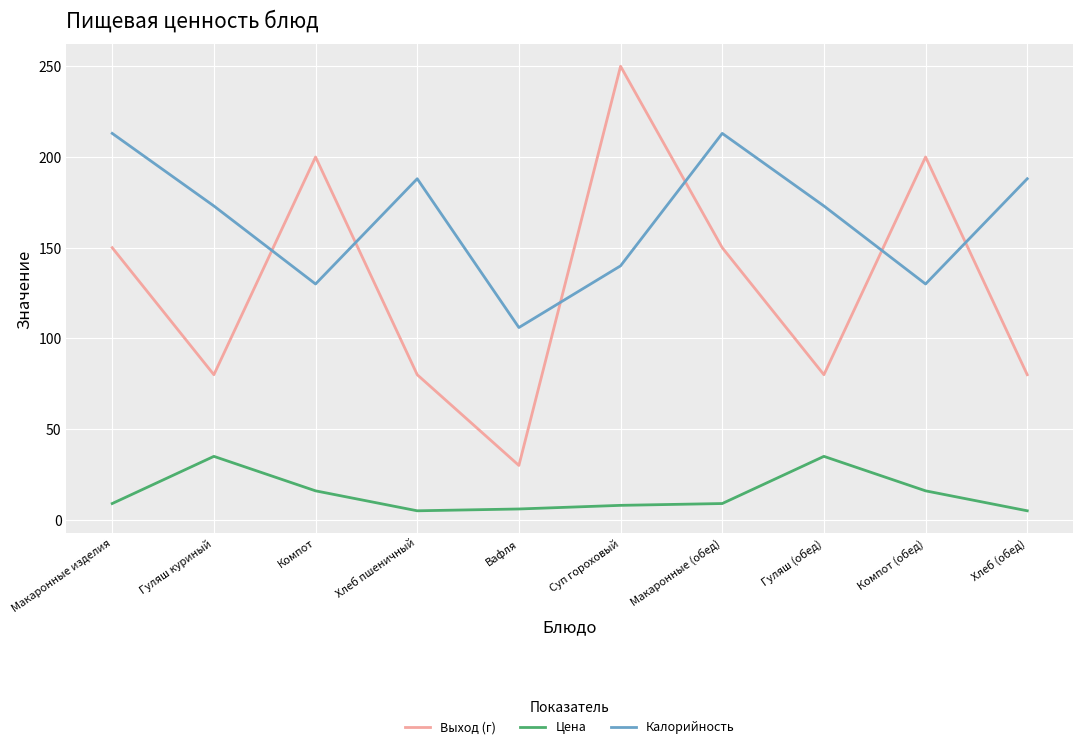

The value of Выход (г) at Хлеб (обед) is 50. True or false?

False